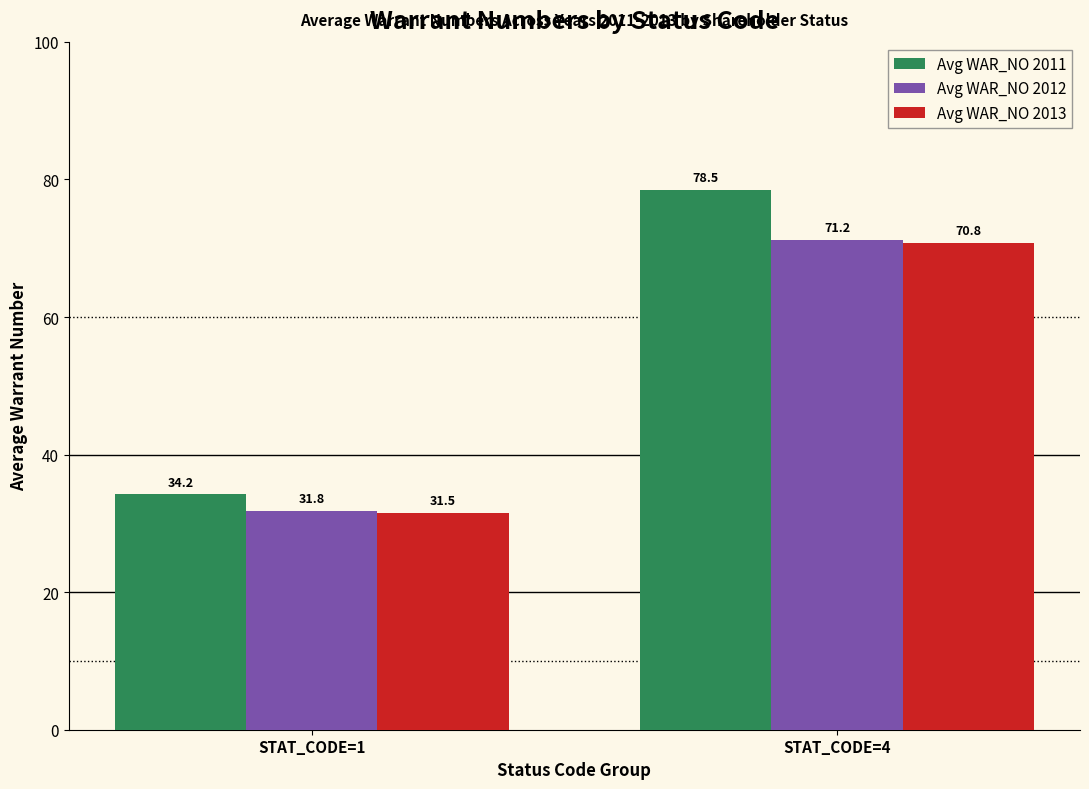

How many values in the Avg WAR_NO 2012 series are below 71?

1